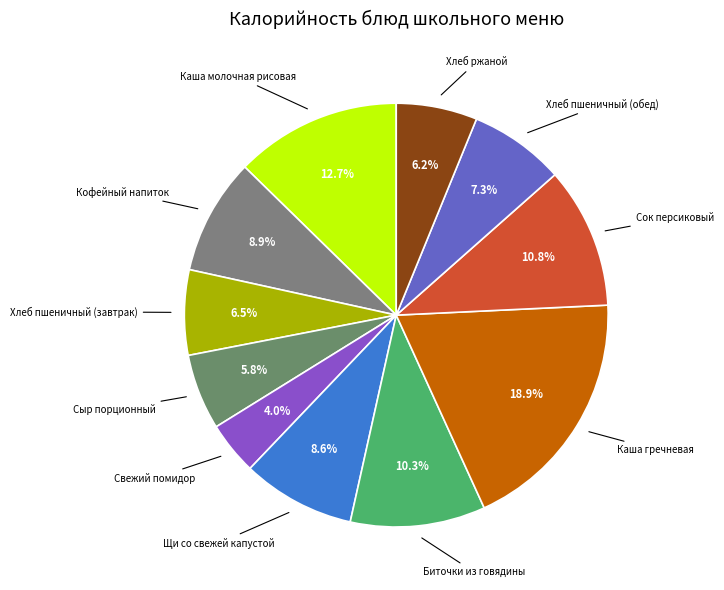

Count the number of slices in the pie.

11